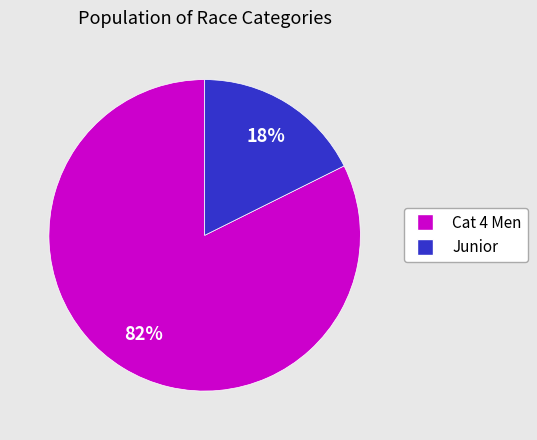

Which has a higher value, Cat 4 Men or Junior?

Cat 4 Men